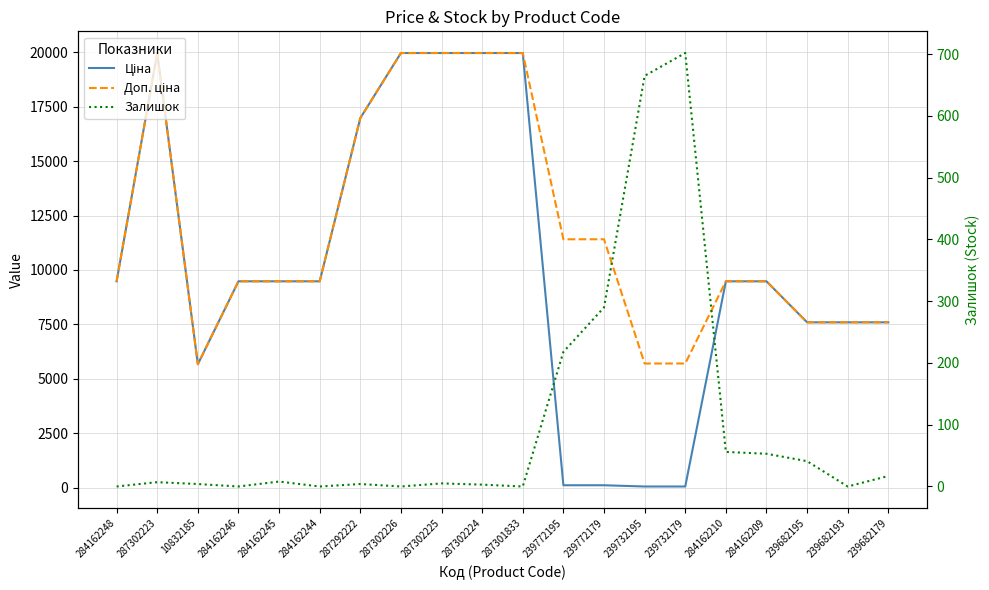

Where is the first local maximum for Залишок?

287302223